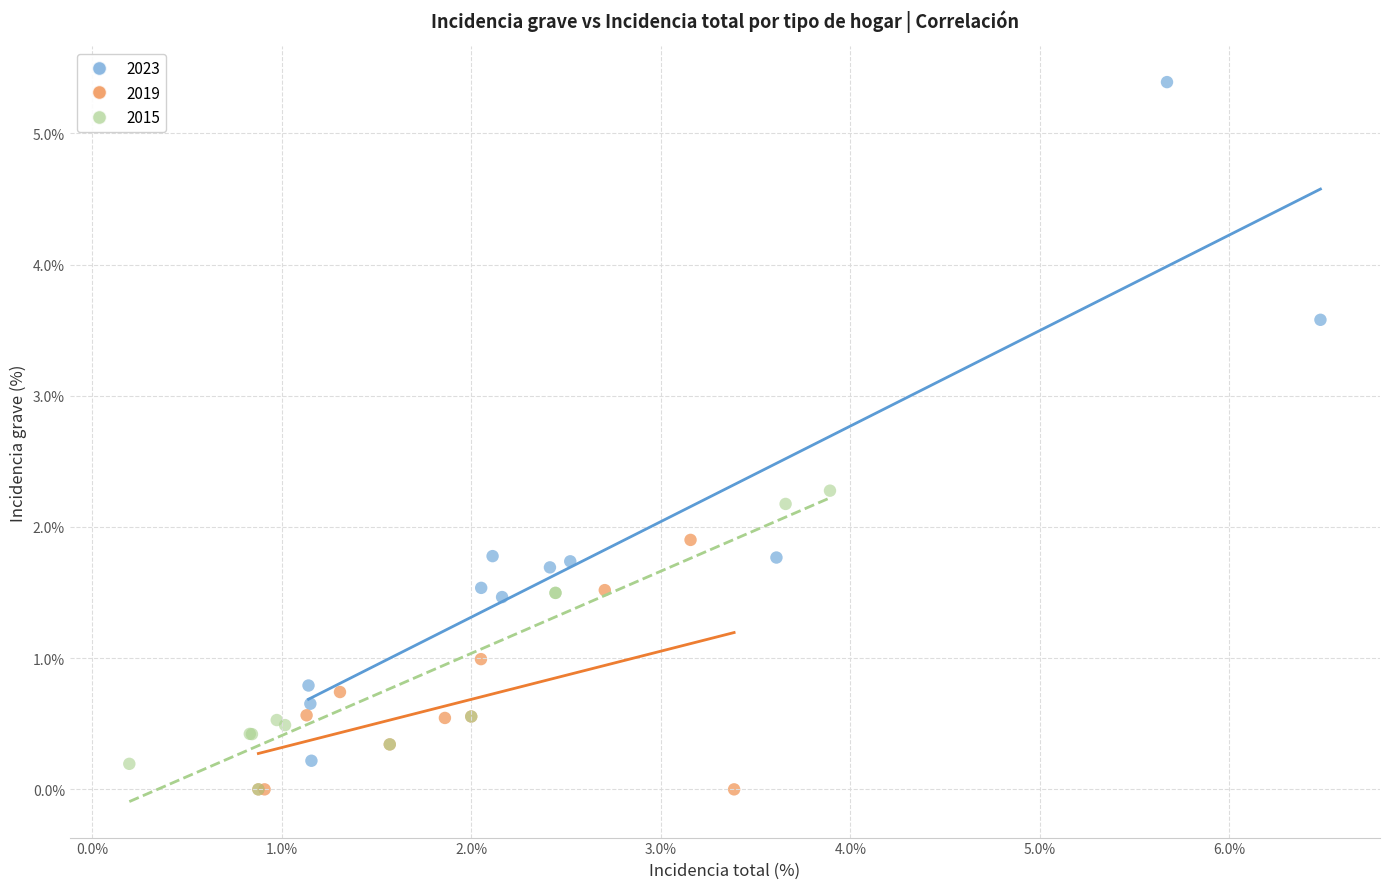

Which series has the largest Y range (max minus min)?

2023